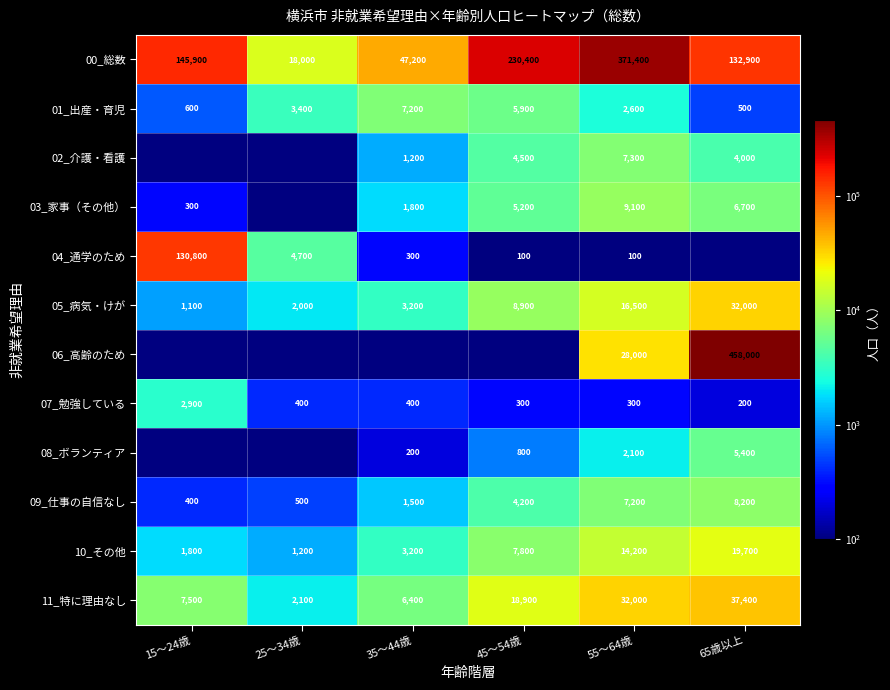

What value does the 00_総数 series have at 65歳以上?

132900